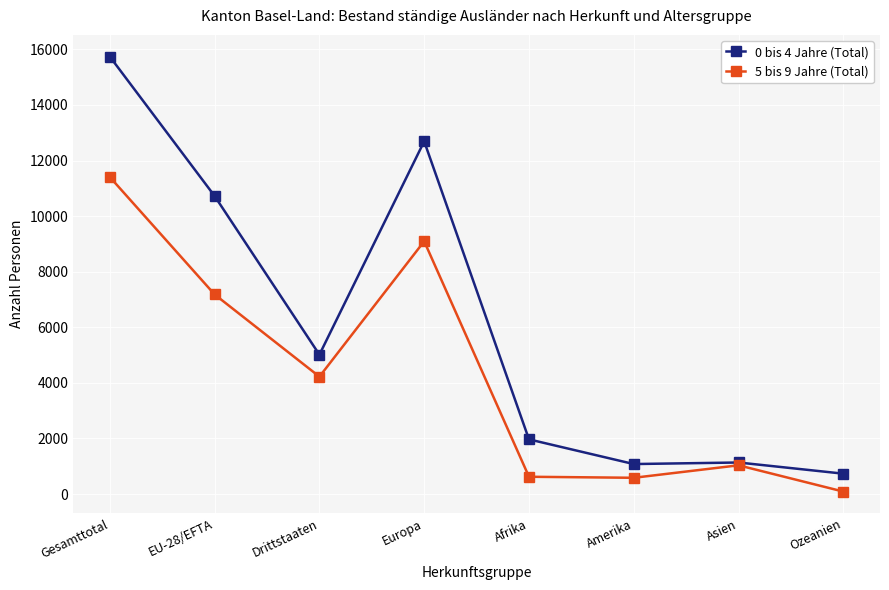

At which label is 0 bis 4 Jahre (Total) closest to 8235?

EU-28/EFTA